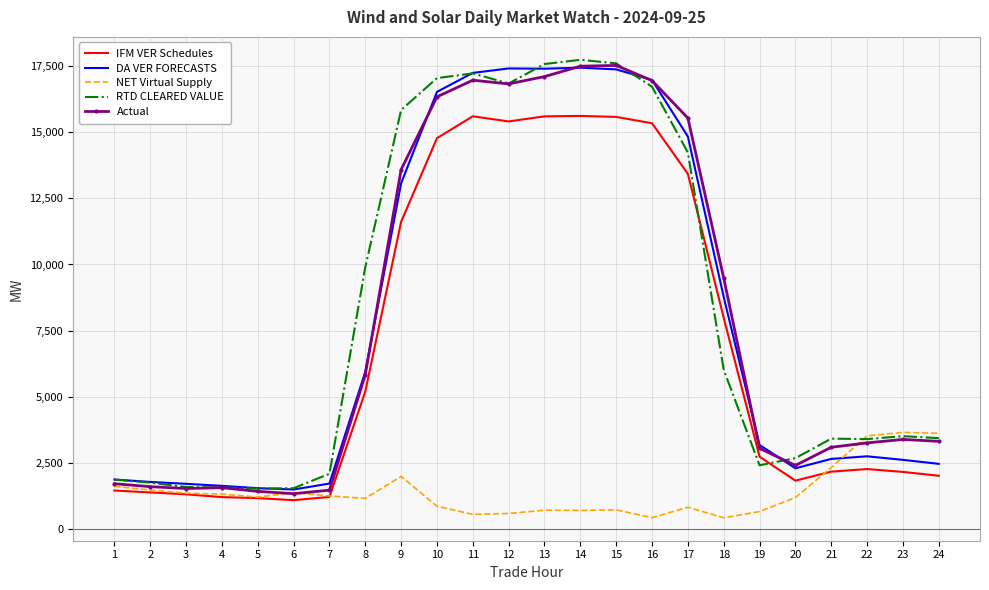

What is the lowest value of the NET Virtual Supply series?

409.4